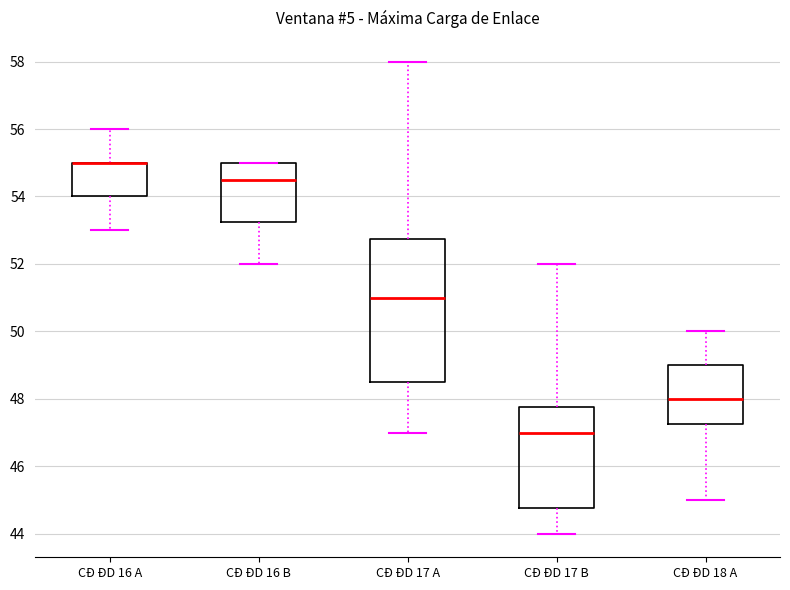

Comparing the boxes themselves (not the whiskers), which one is the tallest?

CĐ ĐD 17 A